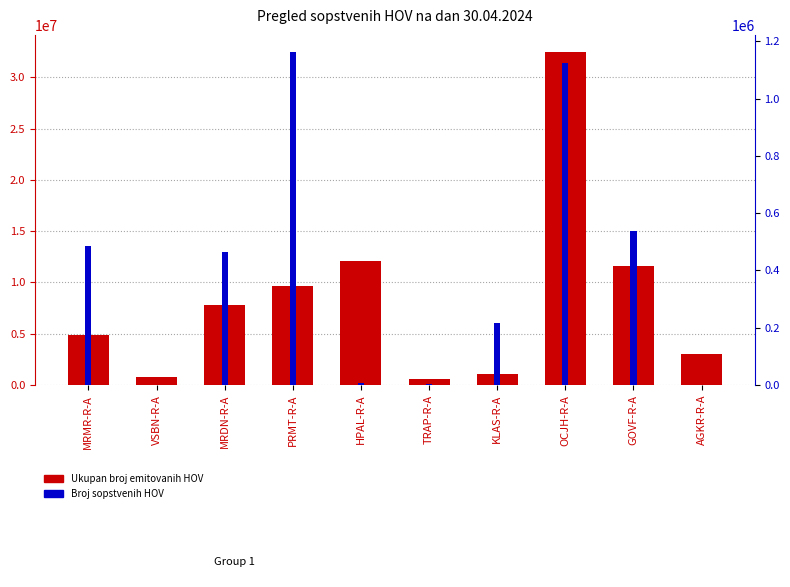

True or false: Ukupan broj emitovanih HOV has a value of 287679 at VSBN-R-A.

False